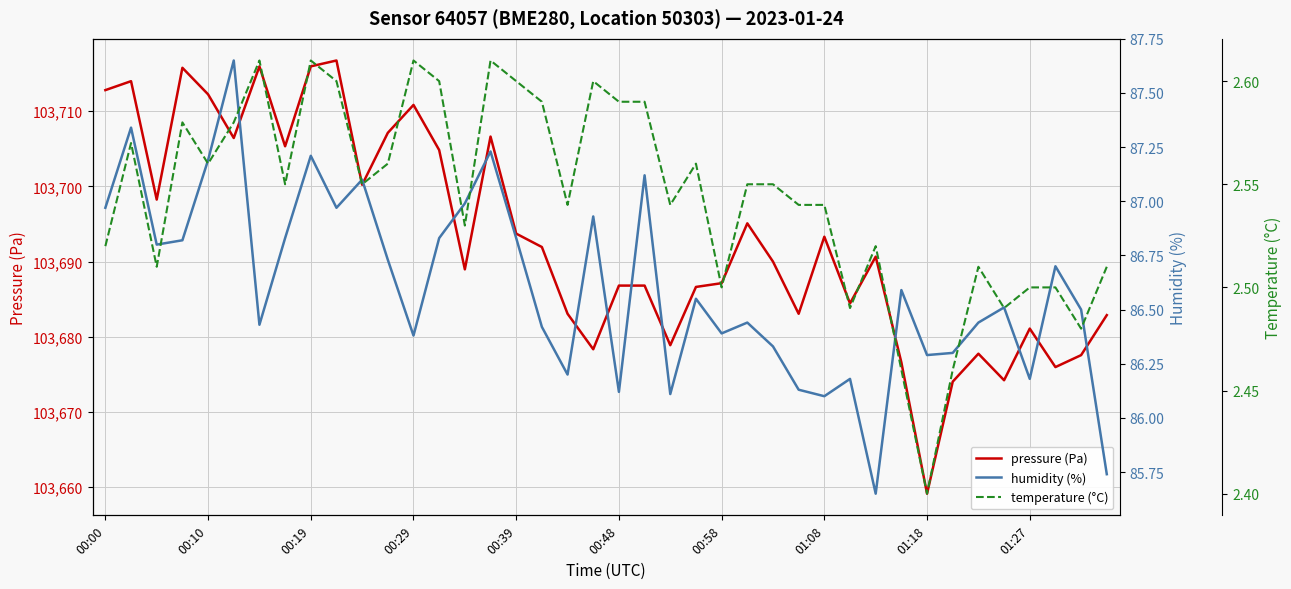

How many interior local valleys does the temperature (°C) series have?

12